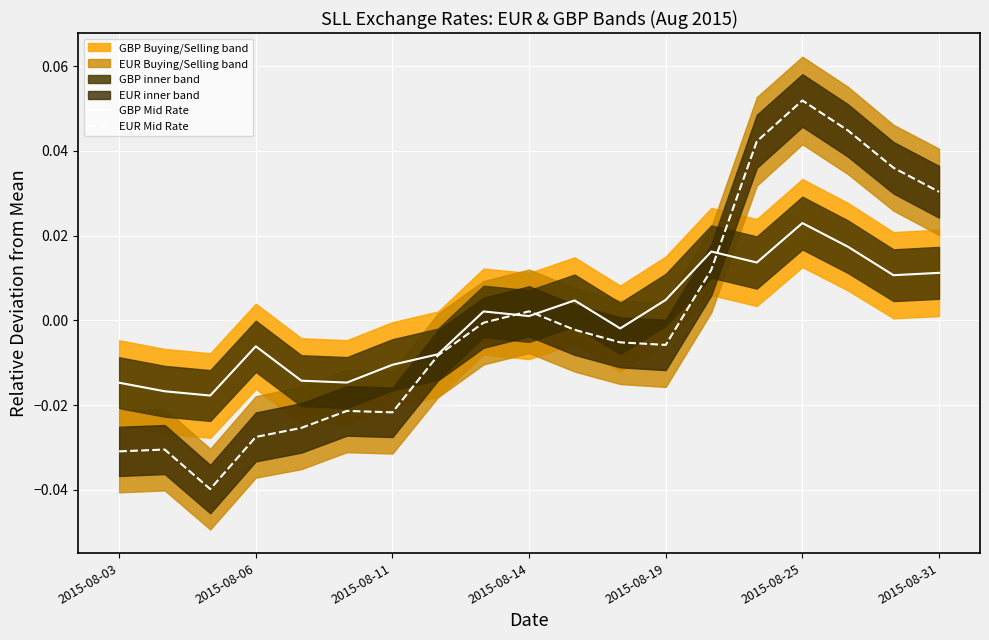

Which series has the largest total across all categories?

EUR Mid Rate